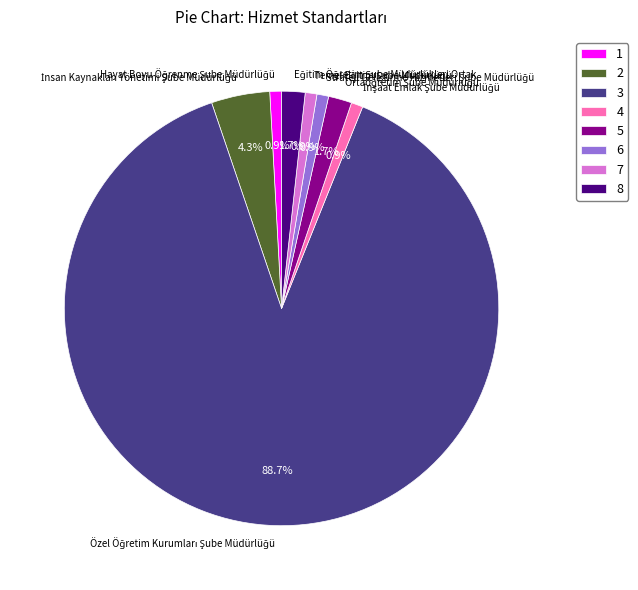

How many slices are in this pie chart?

8